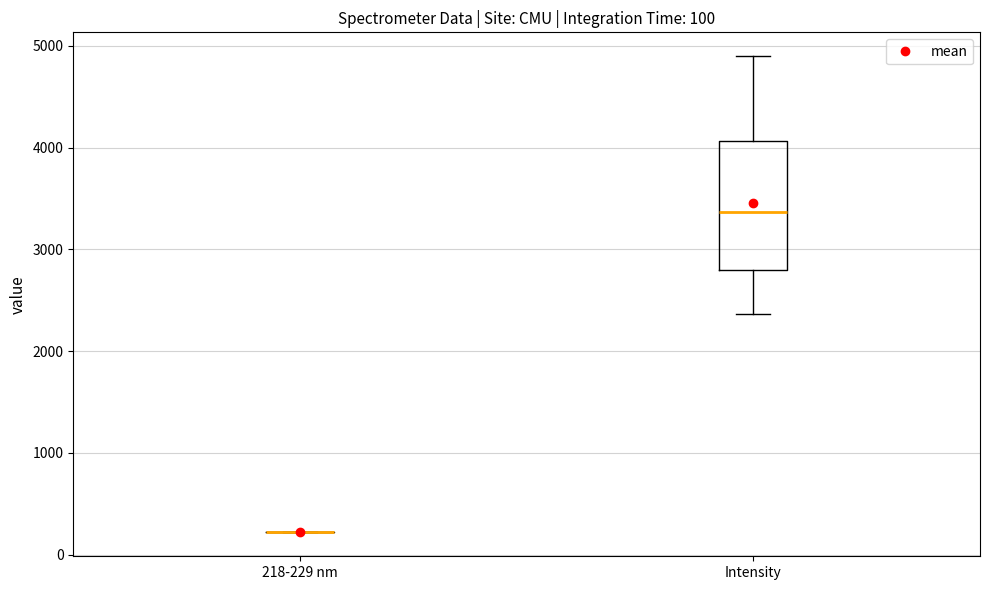

Which box is the tallest, from its lower edge to its upper edge?

Intensity